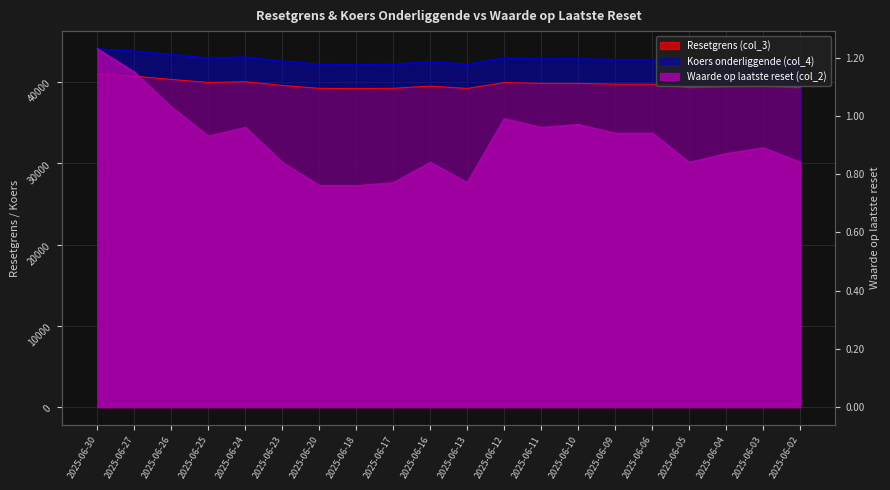

What is the difference between the Koers onderliggende (col_4) values at 2025-06-25 and 2025-06-27?

836.8